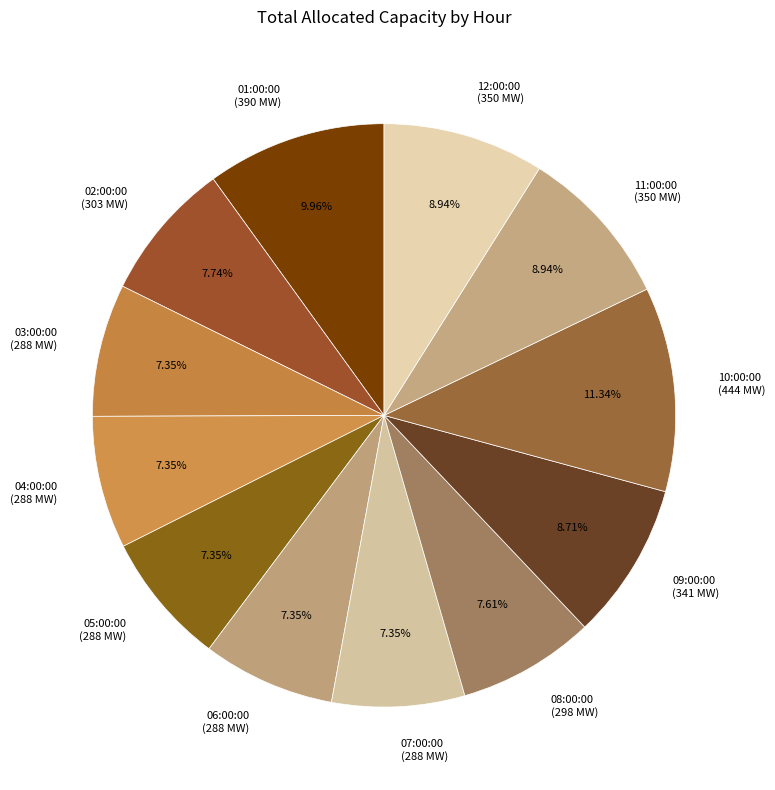

True or false: 11:00:00 accounts for 9% of the total.

True